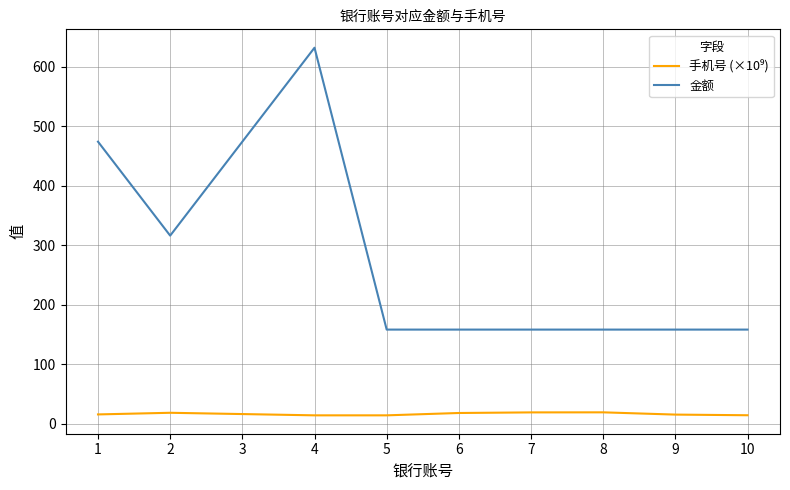

True or false: 金额 has a value of 158.0 at 7.

True